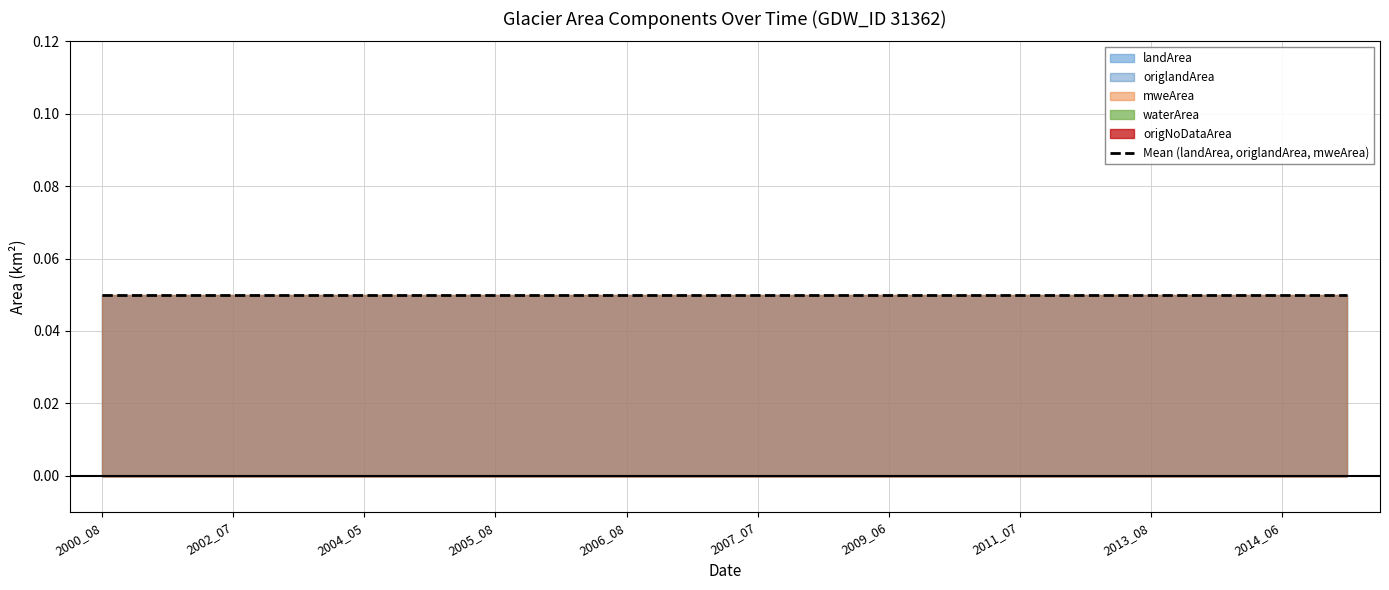

Rank the categories by origNoDataArea value from lowest to highest.

2000_08, 2001_08, 2002_07, 2002_08, 2004_05, 2004_07, 2005_08, 2006_05, 2006_08, 2007_05, 2007_07, 2008_07, 2009_06, 2009_08, 2011_07, 2013_06, 2013_08, 2013_10, 2014_06, 2014_07